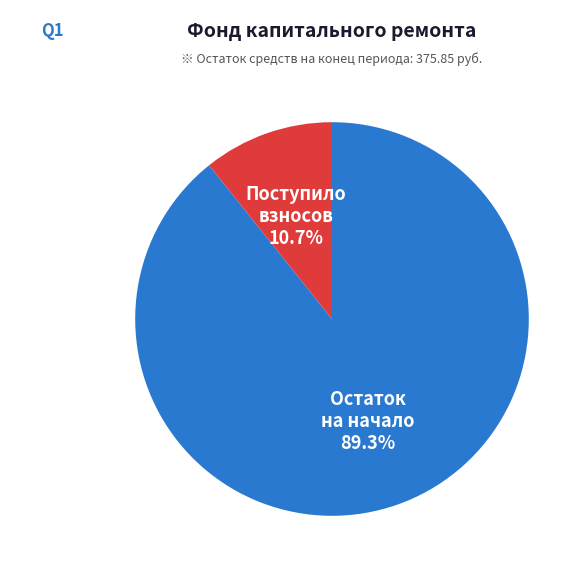

How many slices are in this pie chart?

2